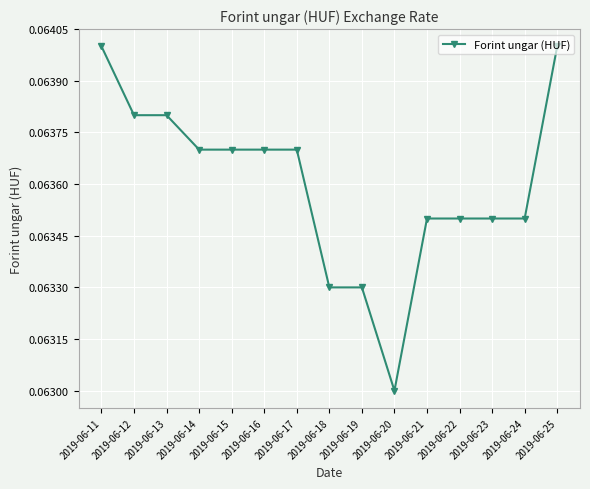

Is it true that the value at 2019-06-18 is 0.0?

False